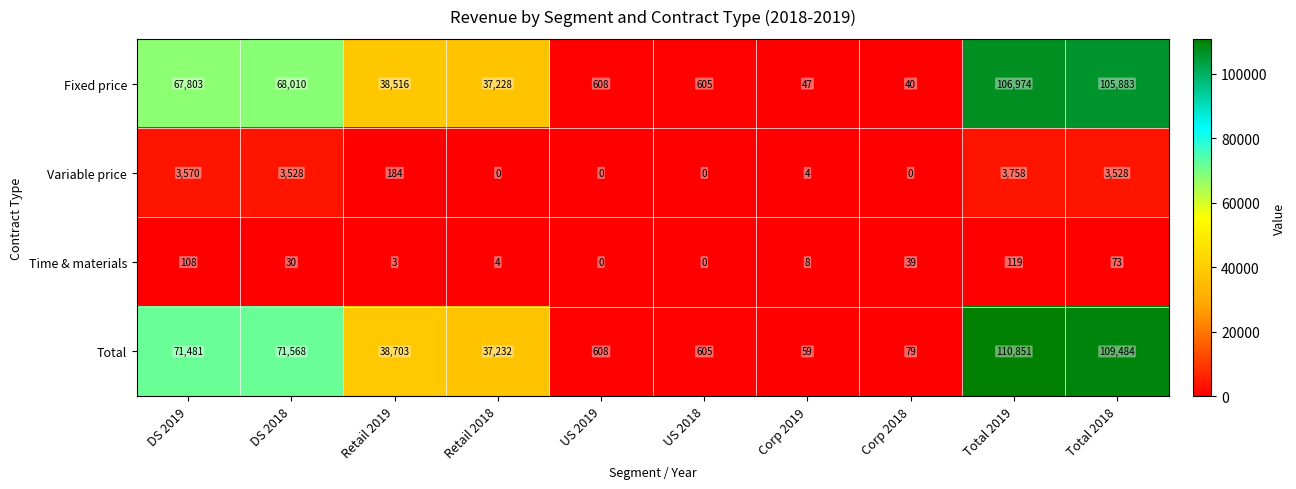

What is the sum of all Time & materials values?

384